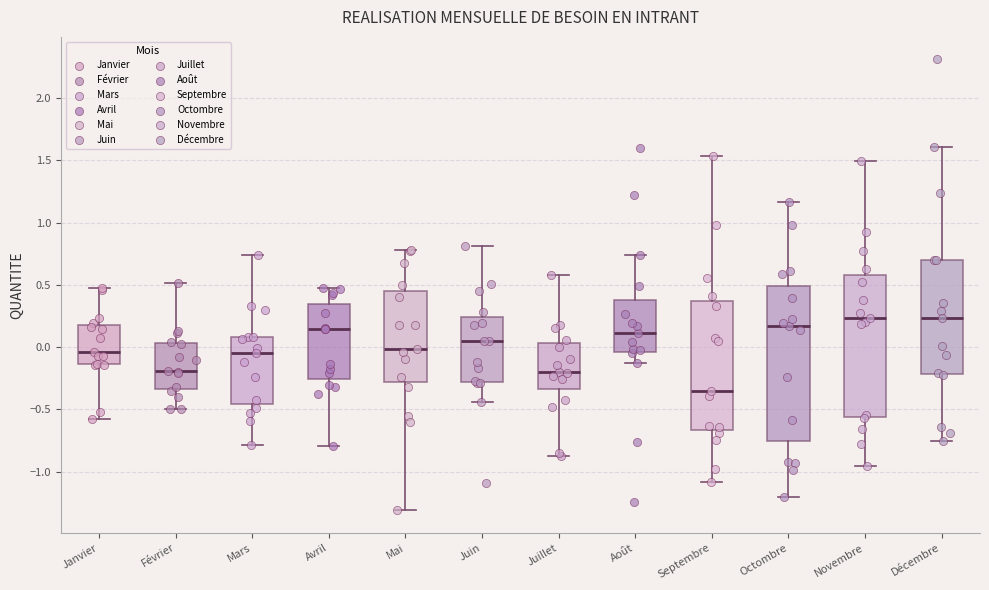

Reading left to right, read every box against the y-axis: the position of its median line, the range the box covers, and the ends of its whiskers. The values are not printed on the chart, so give them approximately, as read against the axis.

Janvier: median -0.05, box -0.15 to 0.20, whiskers -0.55 to 0.45
Février: median -0.20, box -0.35 to 0.05, whiskers -0.50 to 0.50
Mars: median -0.05, box -0.45 to 0.10, whiskers -0.80 to 0.75
Avril: median 0.15, box -0.25 to 0.35, whiskers -0.80 to 0.50
Mai: median 0.00, box -0.30 to 0.45, whiskers -1.30 to 0.80
Juin: median 0.05, box -0.30 to 0.25, whiskers -0.45 to 0.80
Juillet: median -0.20, box -0.35 to 0.05, whiskers -0.90 to 0.60
Août: median 0.10, box -0.05 to 0.40, whiskers -0.15 to 0.75
Septembre: median -0.35, box -0.65 to 0.35, whiskers -1.10 to 1.55
Octombre: median 0.15, box -0.75 to 0.50, whiskers -1.20 to 1.15
Novembre: median 0.25, box -0.55 to 0.60, whiskers -0.95 to 1.50
Décembre: median 0.25, box -0.20 to 0.70, whiskers -0.75 to 1.60